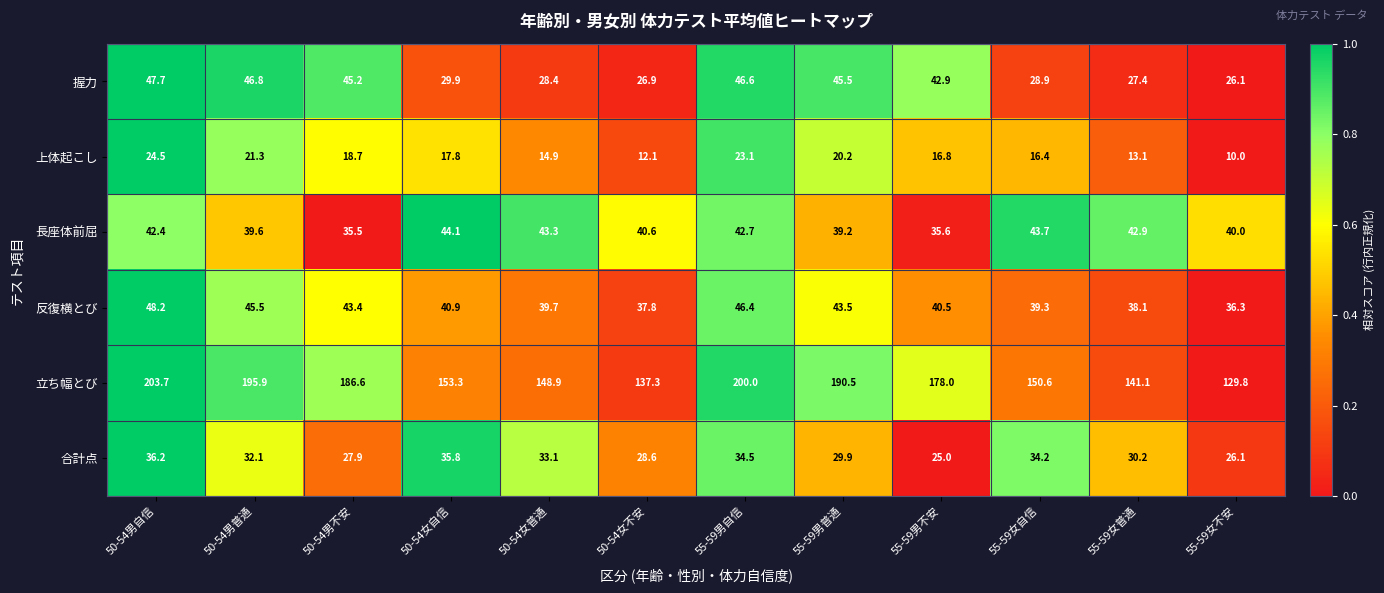

How many distinct data groups are displayed?

6